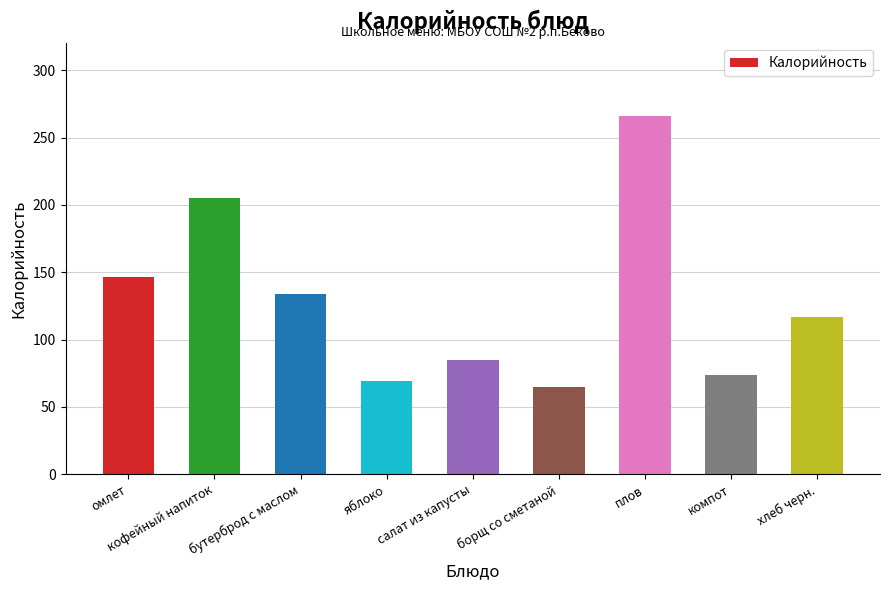

Reading left to right, list all the values displayed in this chart.

146.3	205.0	134.0	69.0	85.0	65.0	266.0	74.0	117.0